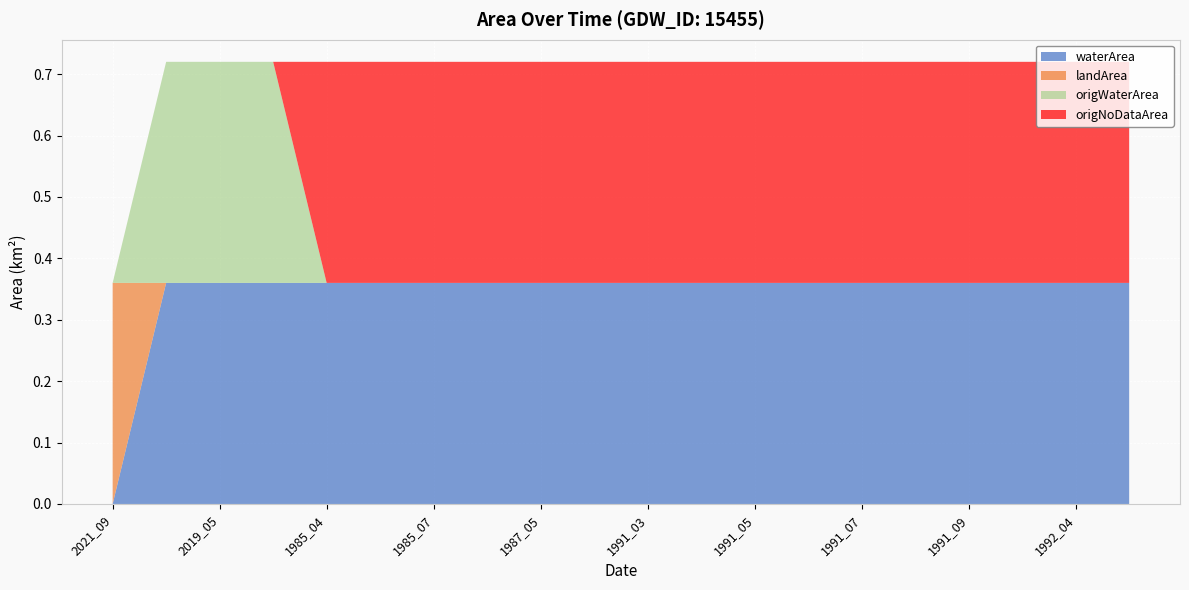

Reading left to right, what are all the values shown in this chart?

waterArea: 2021_09=0.0	1997_09=0.4	2019_05=0.4	2020_03=0.4	1985_04=0.4	1985_06=0.4	1985_07=0.4	1985_08=0.4	1987_05=0.4	1987_08=0.4	1991_03=0.4	1991_04=0.4	1991_05=0.4	1991_06=0.4	1991_07=0.4	1991_08=0.4	1991_09=0.4	1992_03=0.4	1992_04=0.4	1992_05=0.4
landArea: 2021_09=0.4	1997_09=0.0	2019_05=0.0	2020_03=0.0	1985_04=0.0	1985_06=0.0	1985_07=0.0	1985_08=0.0	1987_05=0.0	1987_08=0.0	1991_03=0.0	1991_04=0.0	1991_05=0.0	1991_06=0.0	1991_07=0.0	1991_08=0.0	1991_09=0.0	1992_03=0.0	1992_04=0.0	1992_05=0.0
origWaterArea: 2021_09=0.0	1997_09=0.4	2019_05=0.4	2020_03=0.4	1985_04=0.0	1985_06=0.0	1985_07=0.0	1985_08=0.0	1987_05=0.0	1987_08=0.0	1991_03=0.0	1991_04=0.0	1991_05=0.0	1991_06=0.0	1991_07=0.0	1991_08=0.0	1991_09=0.0	1992_03=0.0	1992_04=0.0	1992_05=0.0
origNoDataArea: 2021_09=0.0	1997_09=0.0	2019_05=0.0	2020_03=0.0	1985_04=0.4	1985_06=0.4	1985_07=0.4	1985_08=0.4	1987_05=0.4	1987_08=0.4	1991_03=0.4	1991_04=0.4	1991_05=0.4	1991_06=0.4	1991_07=0.4	1991_08=0.4	1991_09=0.4	1992_03=0.4	1992_04=0.4	1992_05=0.4